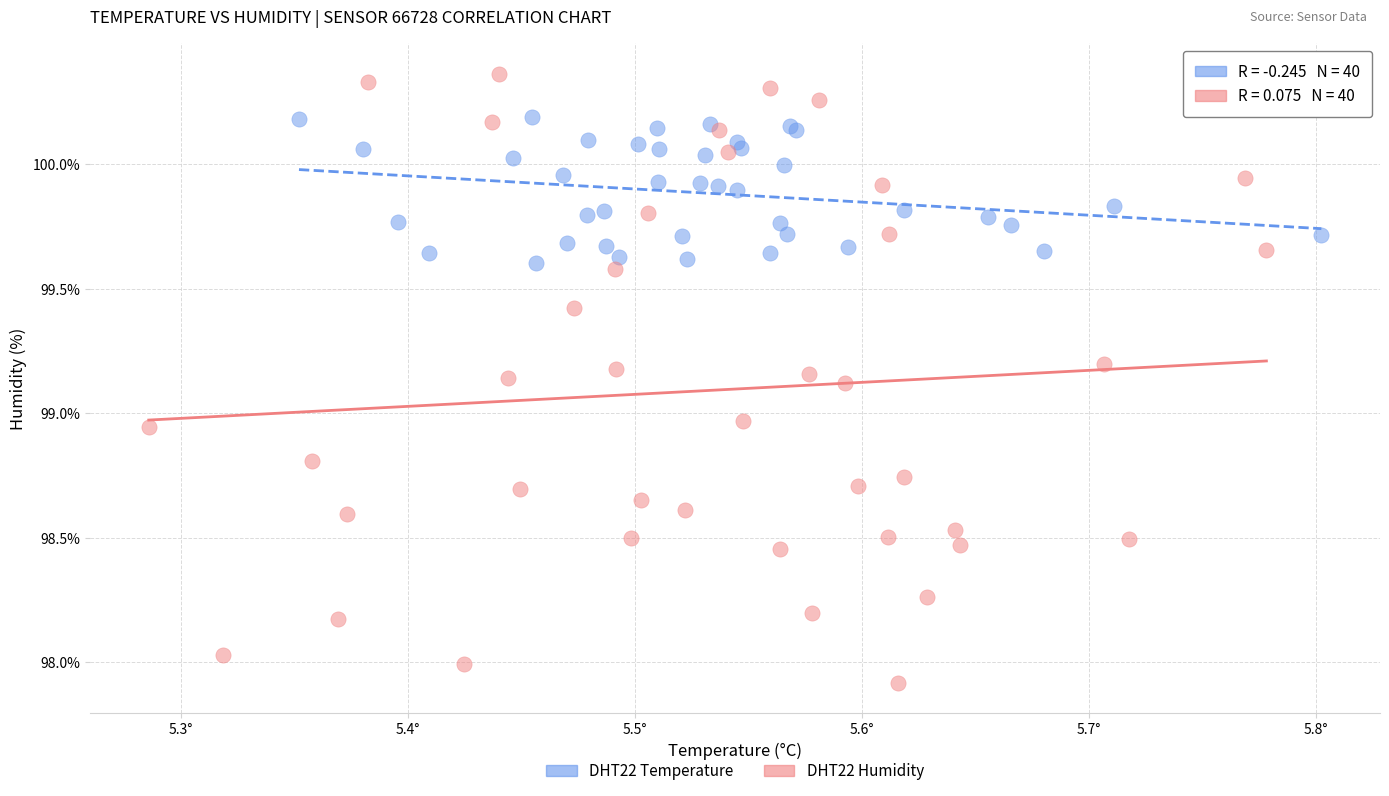

Which series has the widest spread of Y values?

DHT22 Humidity